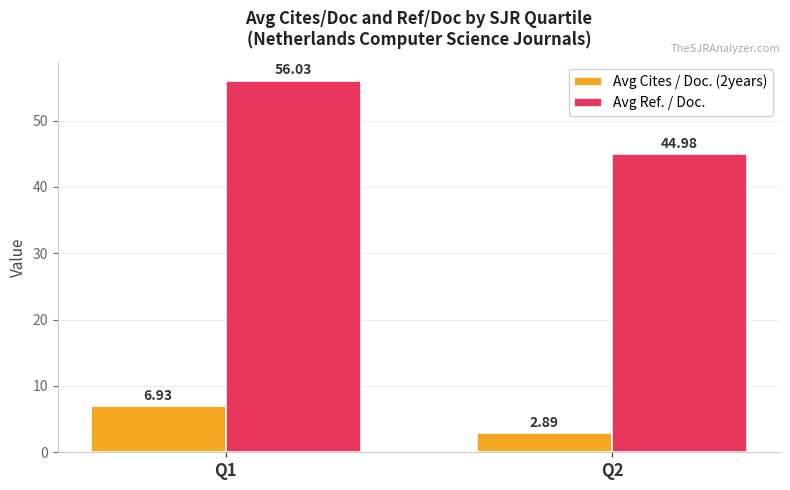

List the series in order of their overall mean, highest first.

Avg Ref. / Doc., Avg Cites / Doc. (2years)